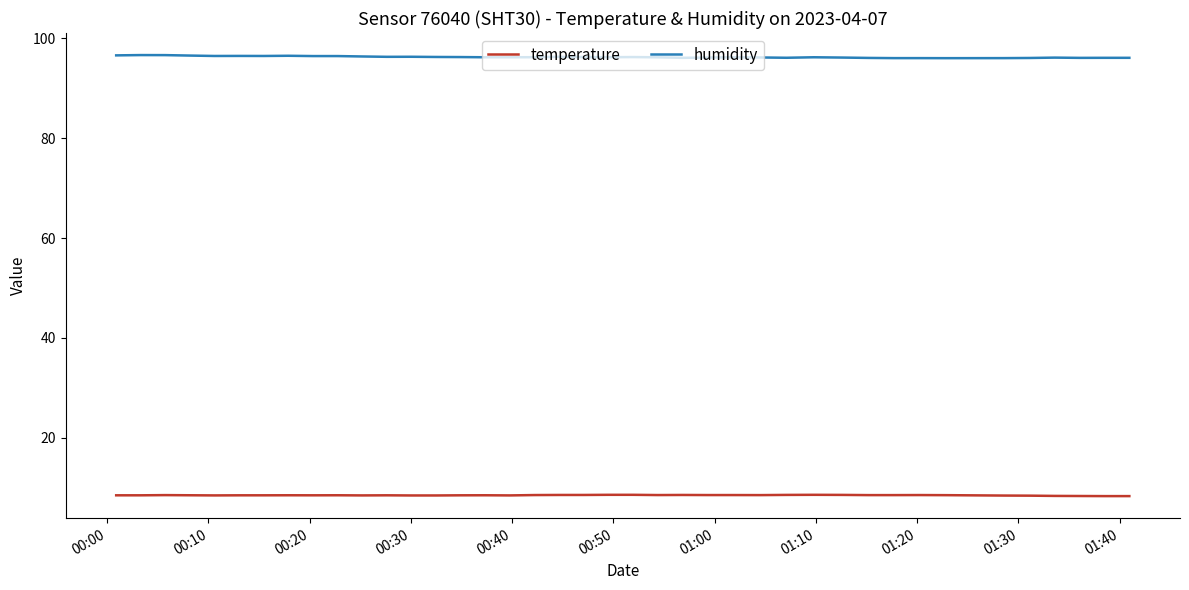

List the series in order of their overall mean, lowest first.

temperature, humidity